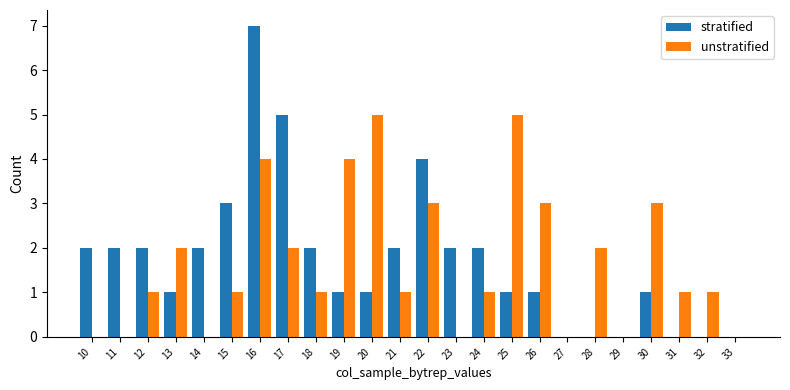

Is it true that stratified equals 1 at 12?

False